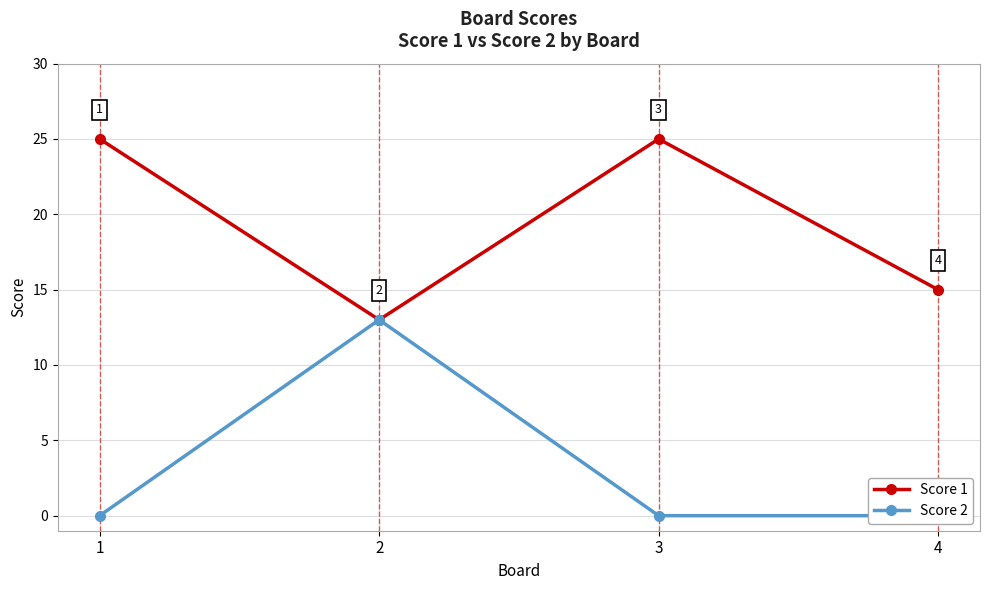

Where is Score 2 nearest to the value 6?

1